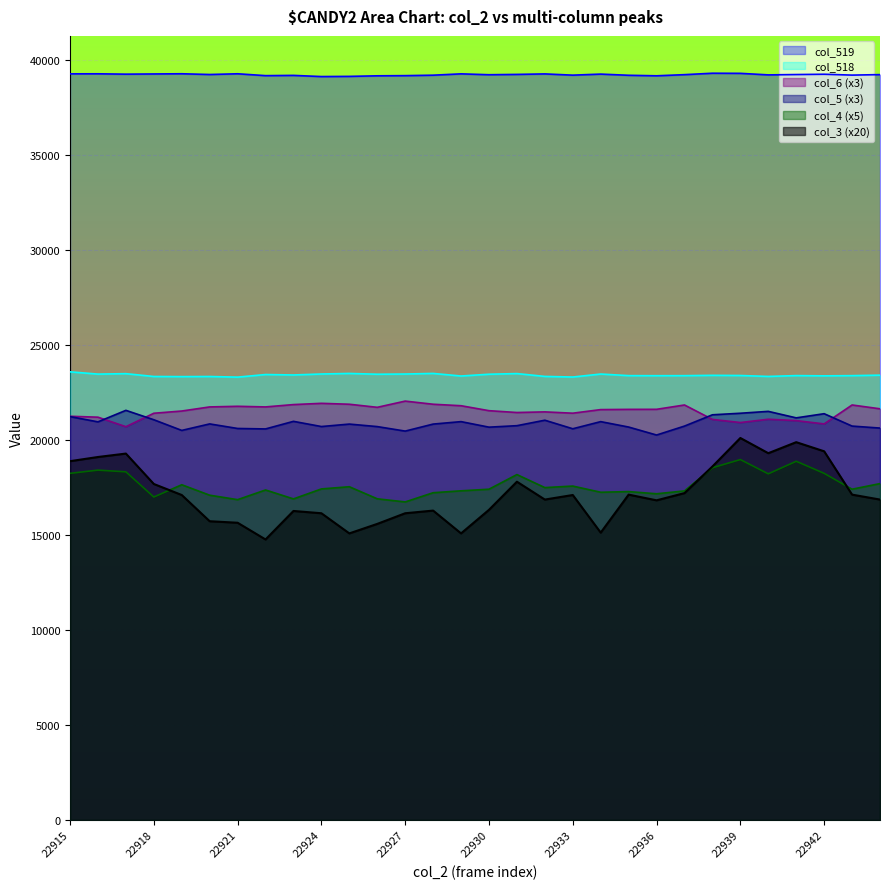

How many lines are shown in the chart?

6